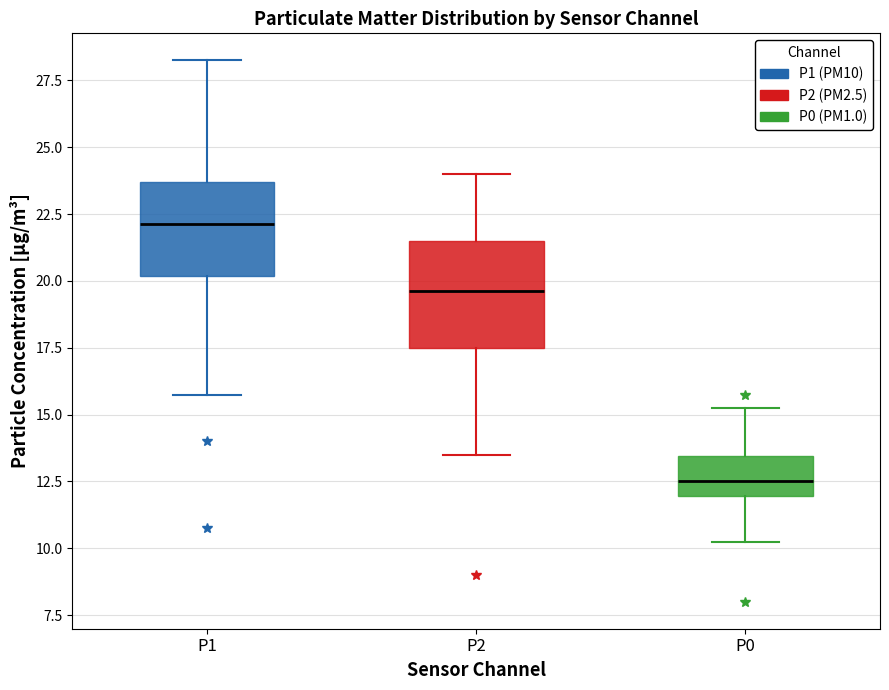

Where does the lower whisker of the box for P1 end on the y-axis? The values are not printed on the chart, so give them approximately, as read against the axis.

16.0